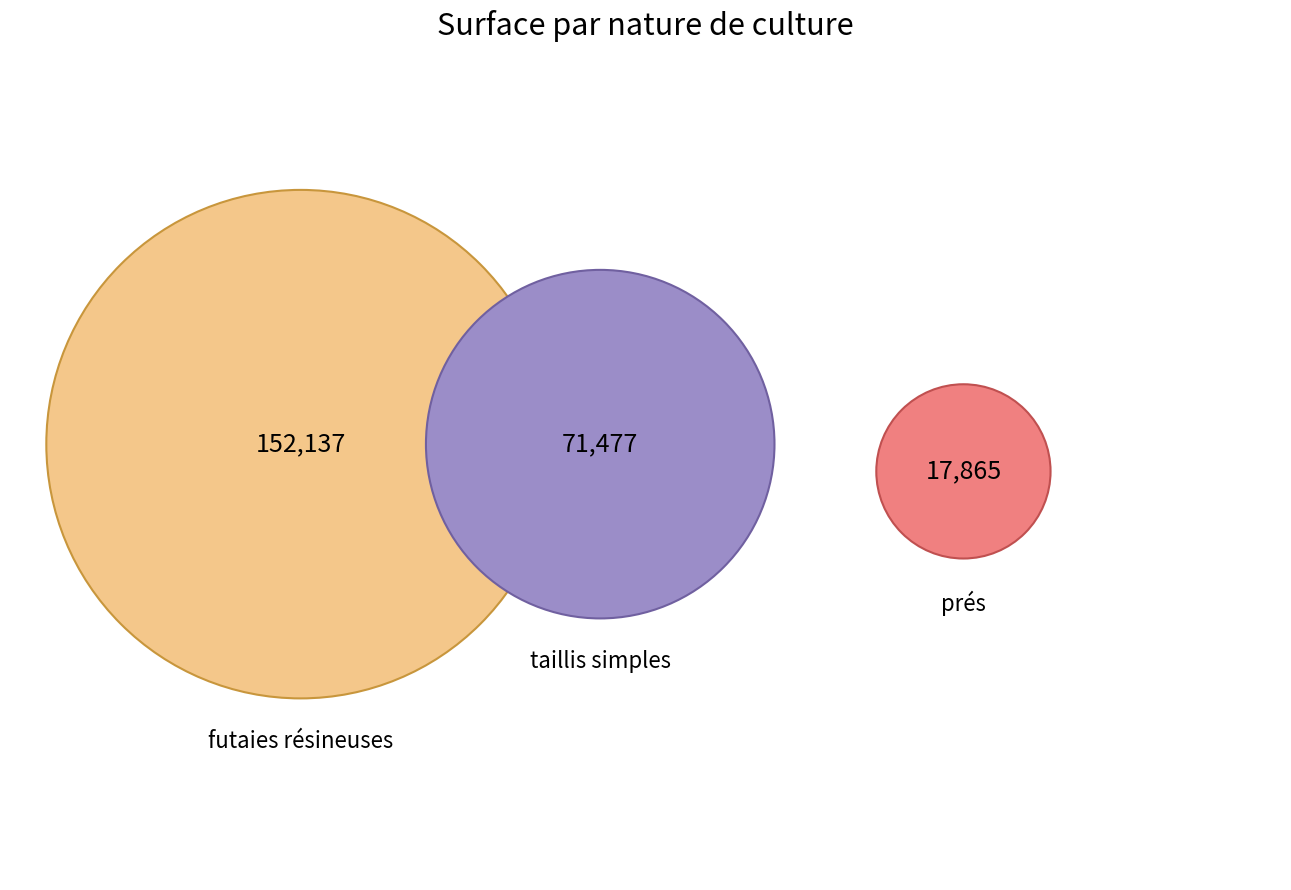

True or false: futaies résineuses accounts for 68% of the total.

False